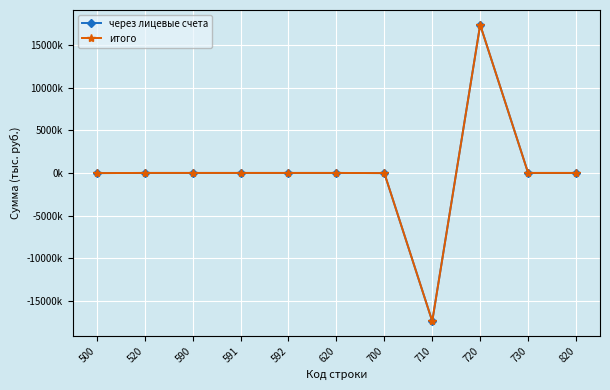

Which series has the largest total across all categories?

через лицевые счета